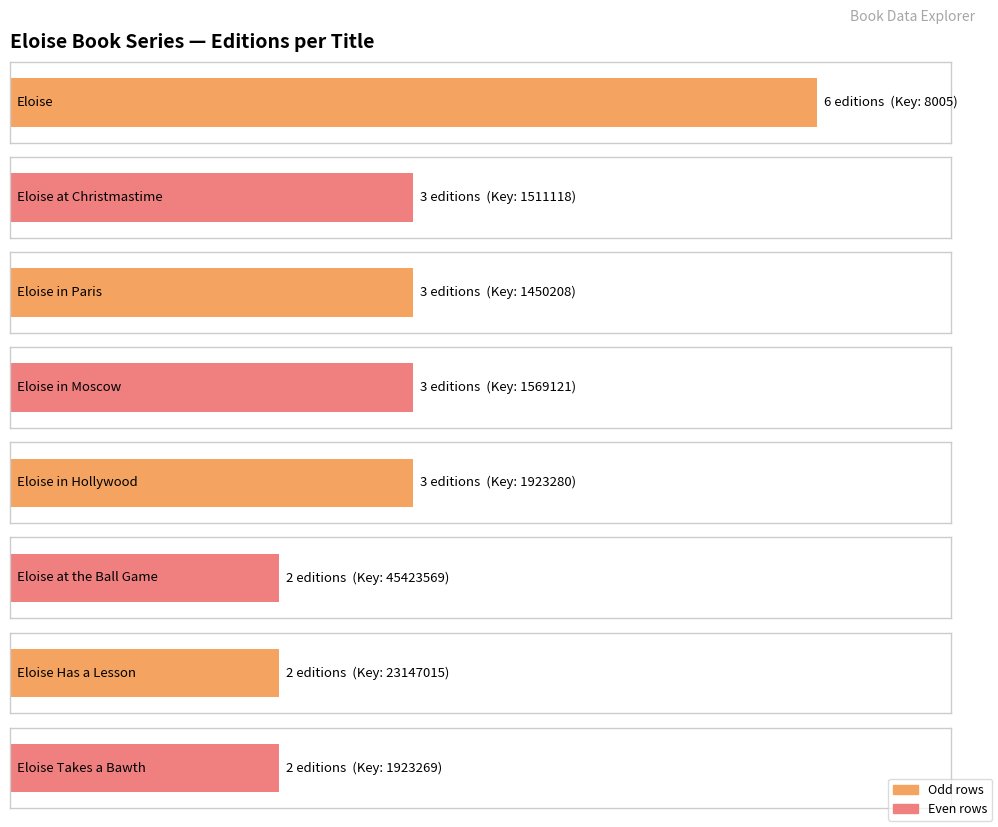

At which label does the data first exceed 3?

Eloise